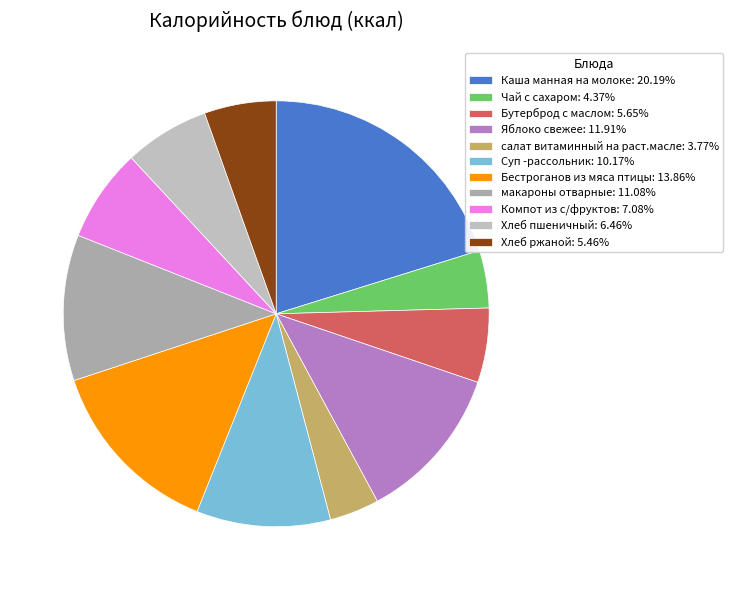

What percentage do Хлеб пшеничный and Бестроганов из мяса птицы together represent?

20.3%